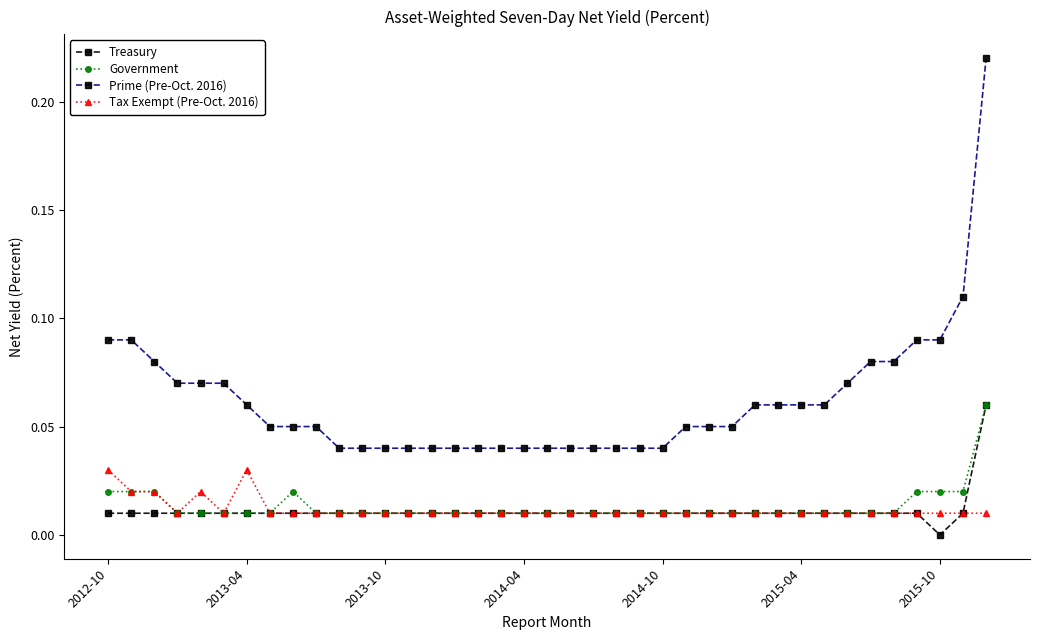

True or false: Prime (Pre-Oct. 2016) and Treasury intersect in this chart.

False